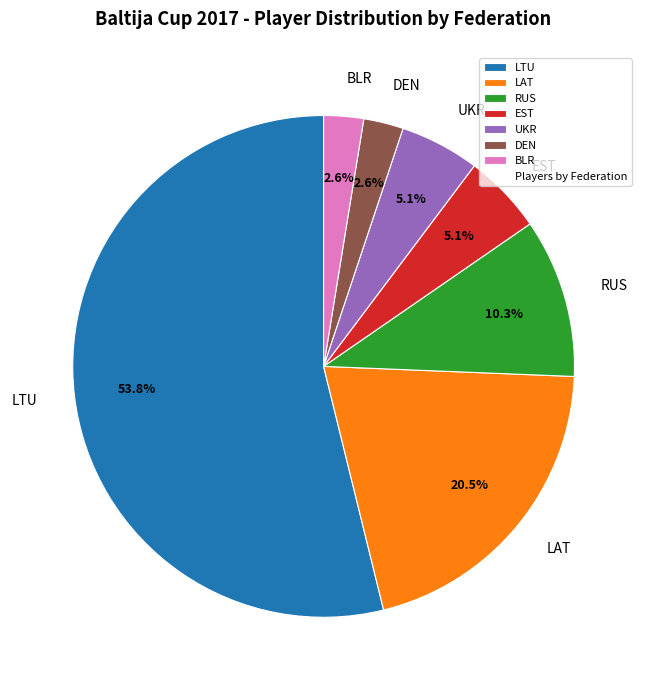

The UKR slice represents 5% of the pie. True or false?

True